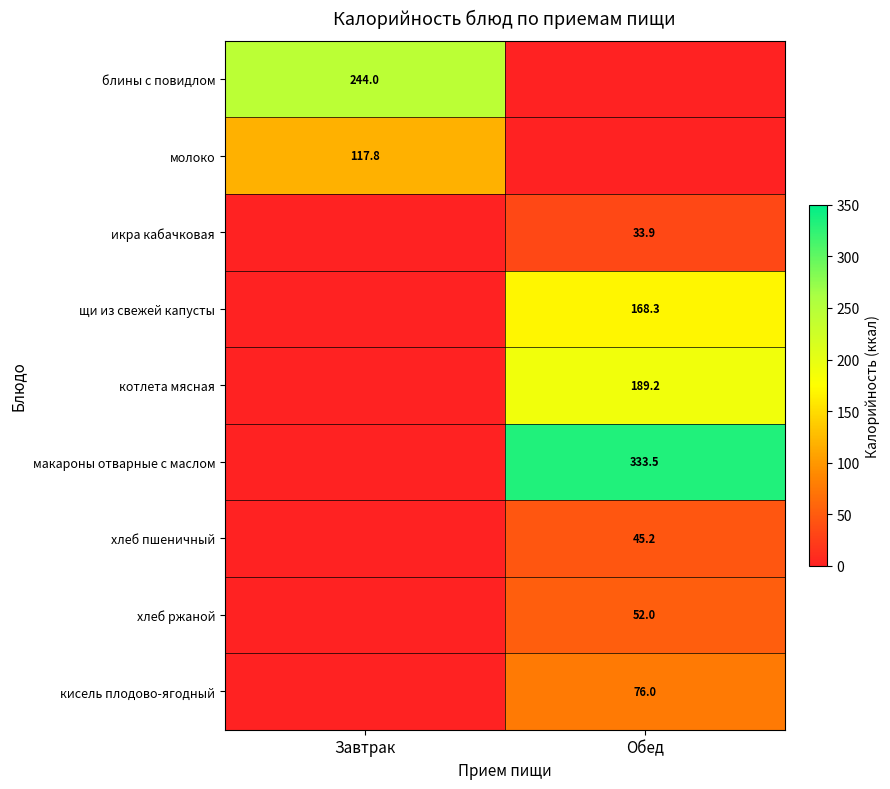

The блины с повидлом series shows 244.0 at Завтрак. True or false?

True